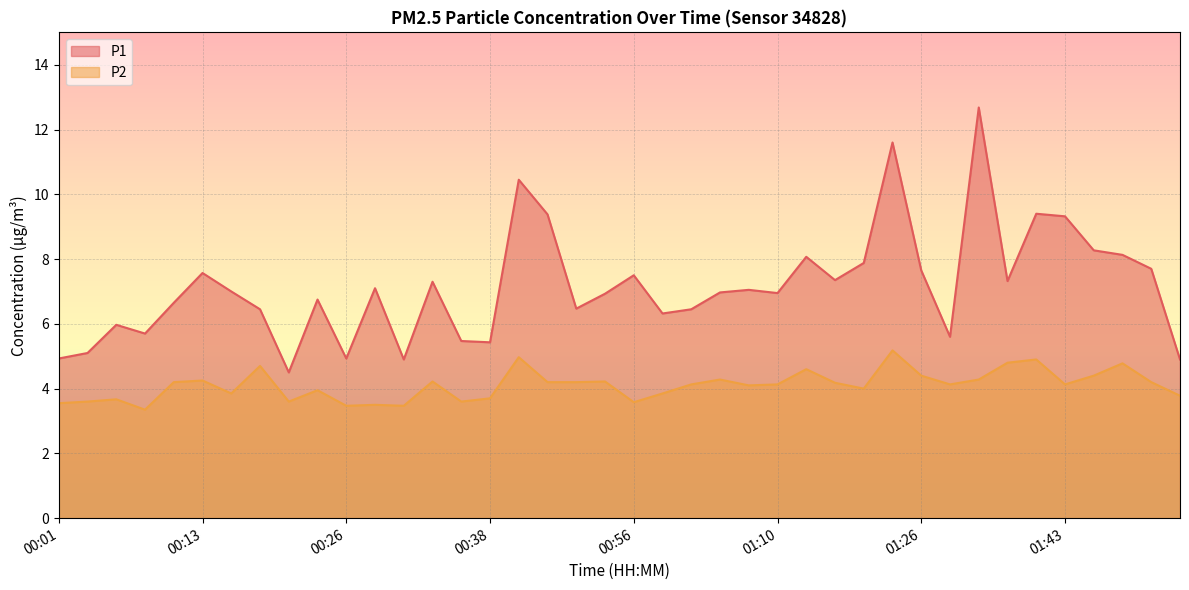

True or false: P2 and P1 intersect in this chart.

False